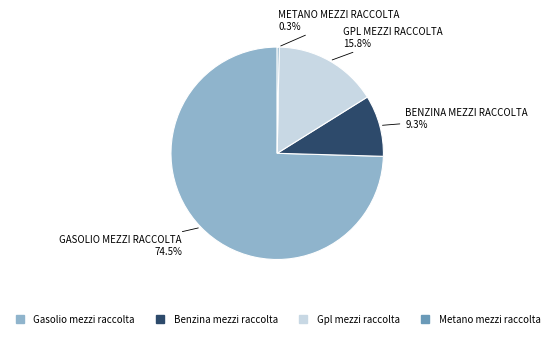

Between Metano mezzi raccolta and Gpl mezzi raccolta, which is larger?

Gpl mezzi raccolta